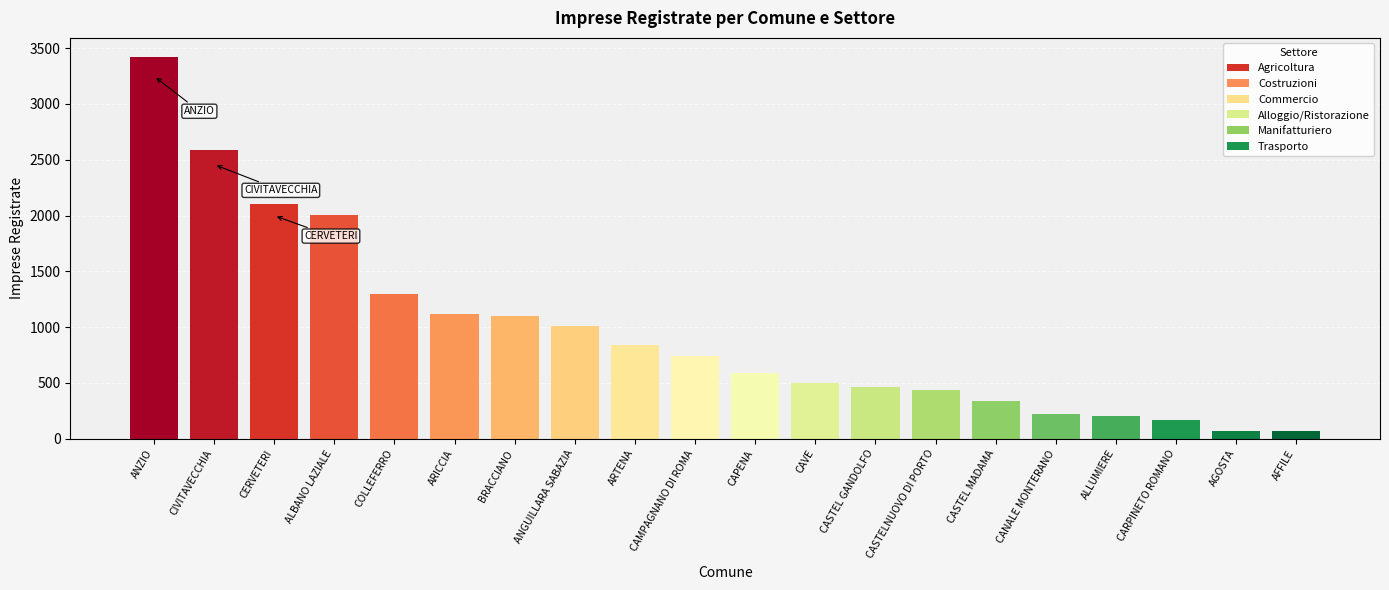

Reading left to right, transcribe all the data shown in this chart.

Agricoltura: AFFILE=13	AGOSTA=6	ALBANO LAZIALE=90	ALLUMIERE=77	ANGUILLARA SABAZIA=159	ANZIO=140	ARICCIA=78	CAMPAGNANO DI ROMA=113	CAPENA=65	CARPINETO ROMANO=29	CASTEL GANDOLFO=18	CASTEL MADAMA=51	CASTELNUOVO DI PORTO=49	CAVE=22	CERVETERI=470	CIVITAVECCHIA=181	COLLEFERRO=47	ARTENA=110	BRACCIANO=153	CANALE MONTERANO=66
Costruzioni: AFFILE=21	AGOSTA=22	ALBANO LAZIALE=567	ALLUMIERE=42	ANGUILLARA SABAZIA=310	ANZIO=1012	ARICCIA=285	CAMPAGNANO DI ROMA=258	CAPENA=176	CARPINETO ROMANO=36	CASTEL GANDOLFO=112	CASTEL MADAMA=93	CASTELNUOVO DI PORTO=138	CAVE=213	CERVETERI=541	CIVITAVECCHIA=482	COLLEFERRO=269	ARTENA=325	BRACCIANO=302	CANALE MONTERANO=66
Commercio: AFFILE=26	AGOSTA=30	ALBANO LAZIALE=792	ALLUMIERE=48	ANGUILLARA SABAZIA=331	ANZIO=1419	ARICCIA=392	CAMPAGNANO DI ROMA=236	CAPENA=217	CARPINETO ROMANO=67	CASTEL GANDOLFO=181	CASTEL MADAMA=114	CASTELNUOVO DI PORTO=145	CAVE=179	CERVETERI=679	CIVITAVECCHIA=1100	COLLEFERRO=604	ARTENA=245	BRACCIANO=364	CANALE MONTERANO=54
Alloggio/Ristorazione: AFFILE=8	AGOSTA=8	ALBANO LAZIALE=246	ALLUMIERE=27	ANGUILLARA SABAZIA=122	ANZIO=532	ARICCIA=151	CAMPAGNANO DI ROMA=69	CAPENA=61	CARPINETO ROMANO=14	CASTEL GANDOLFO=100	CASTEL MADAMA=39	CASTELNUOVO DI PORTO=57	CAVE=47	CERVETERI=214	CIVITAVECCHIA=497	COLLEFERRO=191	ARTENA=67	BRACCIANO=213	CANALE MONTERANO=20
Manifatturiero: AFFILE=6	AGOSTA=7	ALBANO LAZIALE=234	ALLUMIERE=7	ANGUILLARA SABAZIA=62	ANZIO=209	ARICCIA=160	CAMPAGNANO DI ROMA=48	CAPENA=40	CARPINETO ROMANO=16	CASTEL GANDOLFO=37	CASTEL MADAMA=27	CASTELNUOVO DI PORTO=23	CAVE=36	CERVETERI=116	CIVITAVECCHIA=187	COLLEFERRO=128	ARTENA=66	BRACCIANO=60	CANALE MONTERANO=15
Trasporto: AFFILE=0	AGOSTA=1	ALBANO LAZIALE=75	ALLUMIERE=2	ANGUILLARA SABAZIA=27	ANZIO=109	ARICCIA=54	CAMPAGNANO DI ROMA=22	CAPENA=34	CARPINETO ROMANO=4	CASTEL GANDOLFO=15	CASTEL MADAMA=12	CASTELNUOVO DI PORTO=22	CAVE=7	CERVETERI=85	CIVITAVECCHIA=140	COLLEFERRO=54	ARTENA=25	BRACCIANO=9	CANALE MONTERANO=1